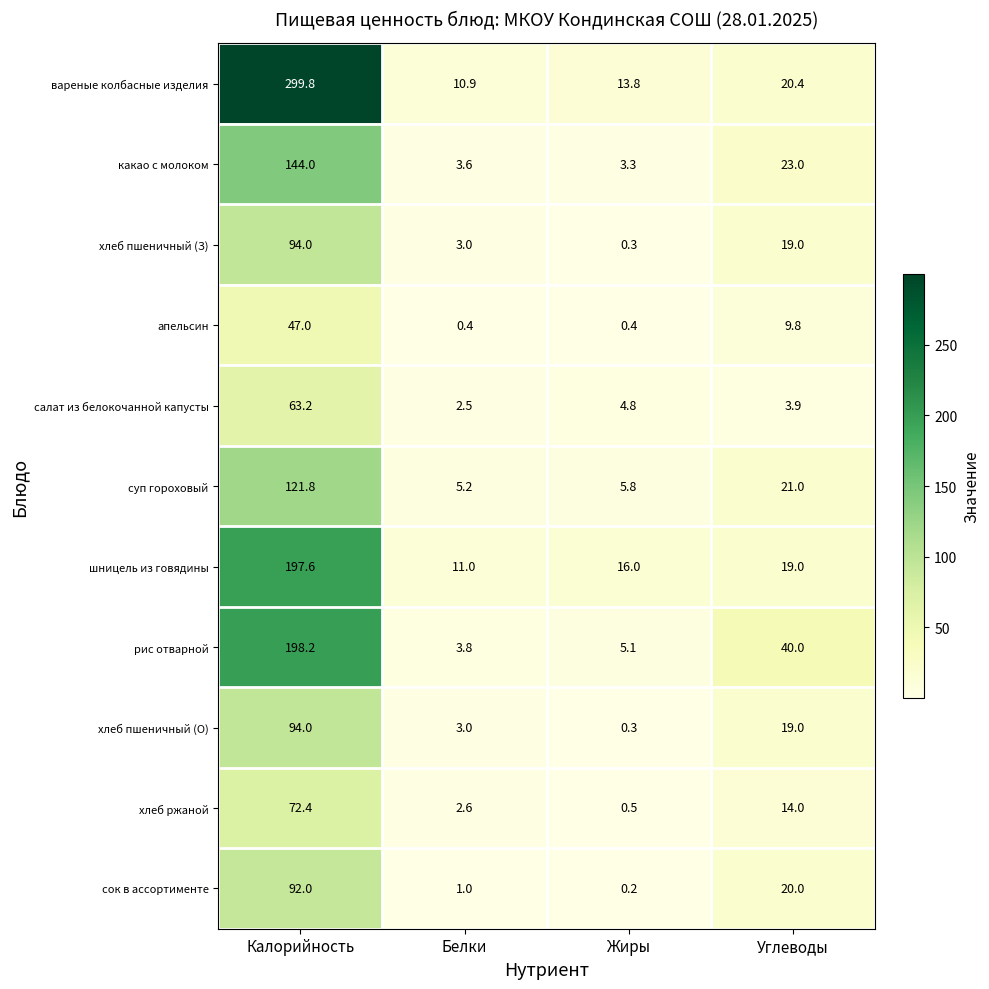

What is the total value across all series at Жиры?

50.5